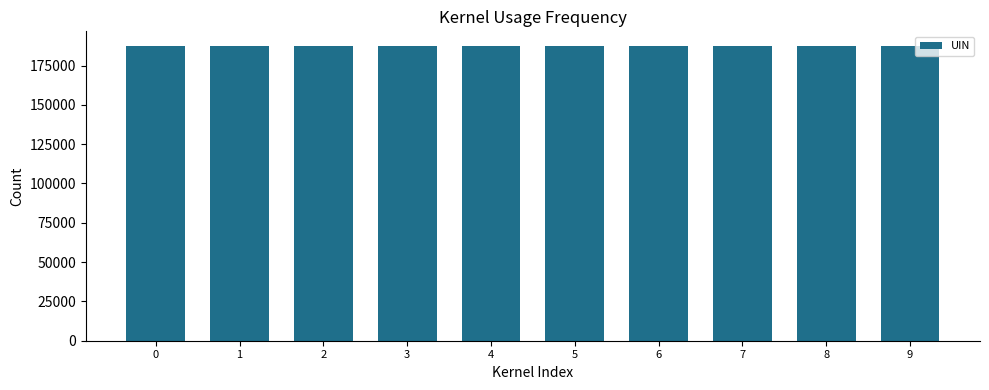

What is the minimum value shown in the chart?

187297